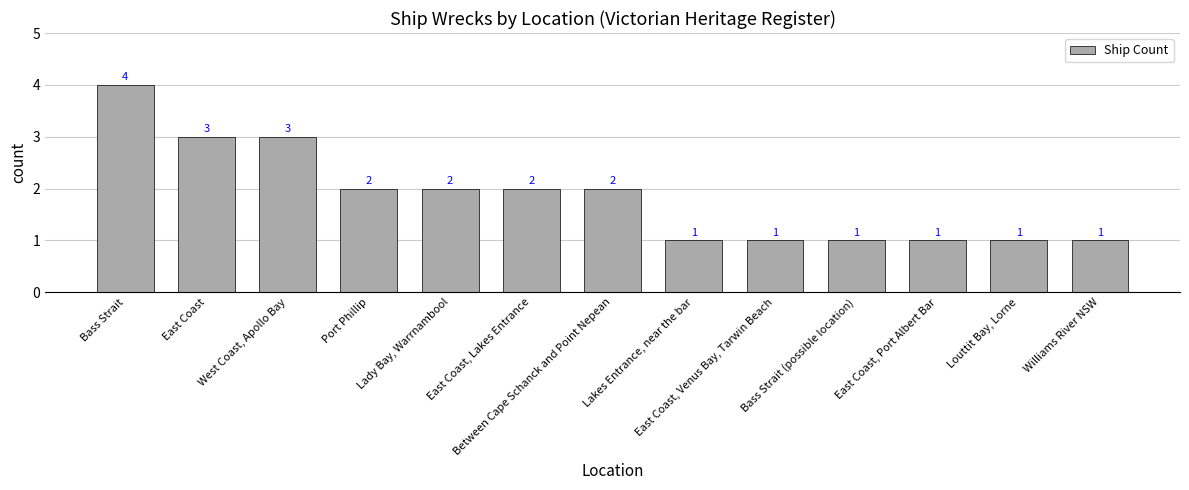

What is the greatest value displayed?

4